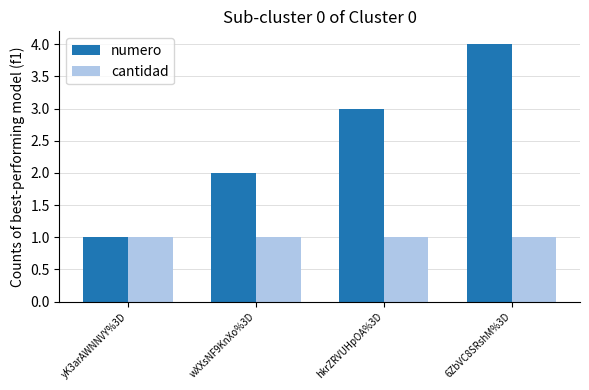

What position from the right is 6ZbVC8SRshM%3D?

1